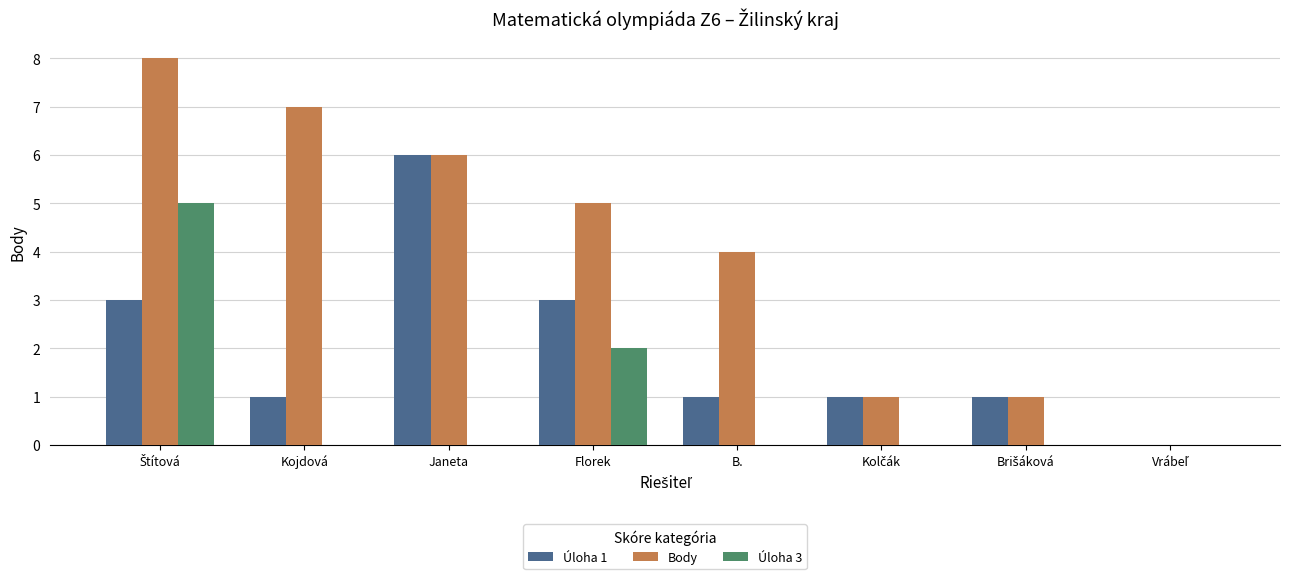

True or false: Úloha 3 has a value of 0 at Janeta.

True